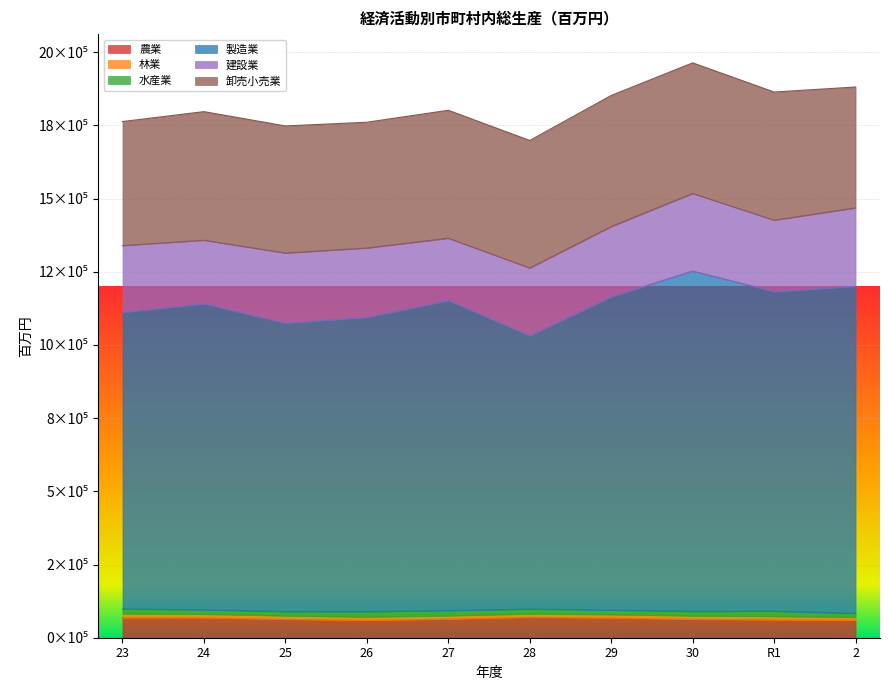

What is the sum of the 林業 values at 28 and 24?

23536